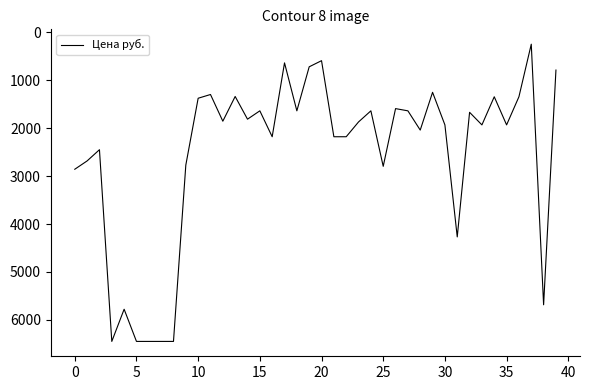

What is the sum of all values?

102182.9